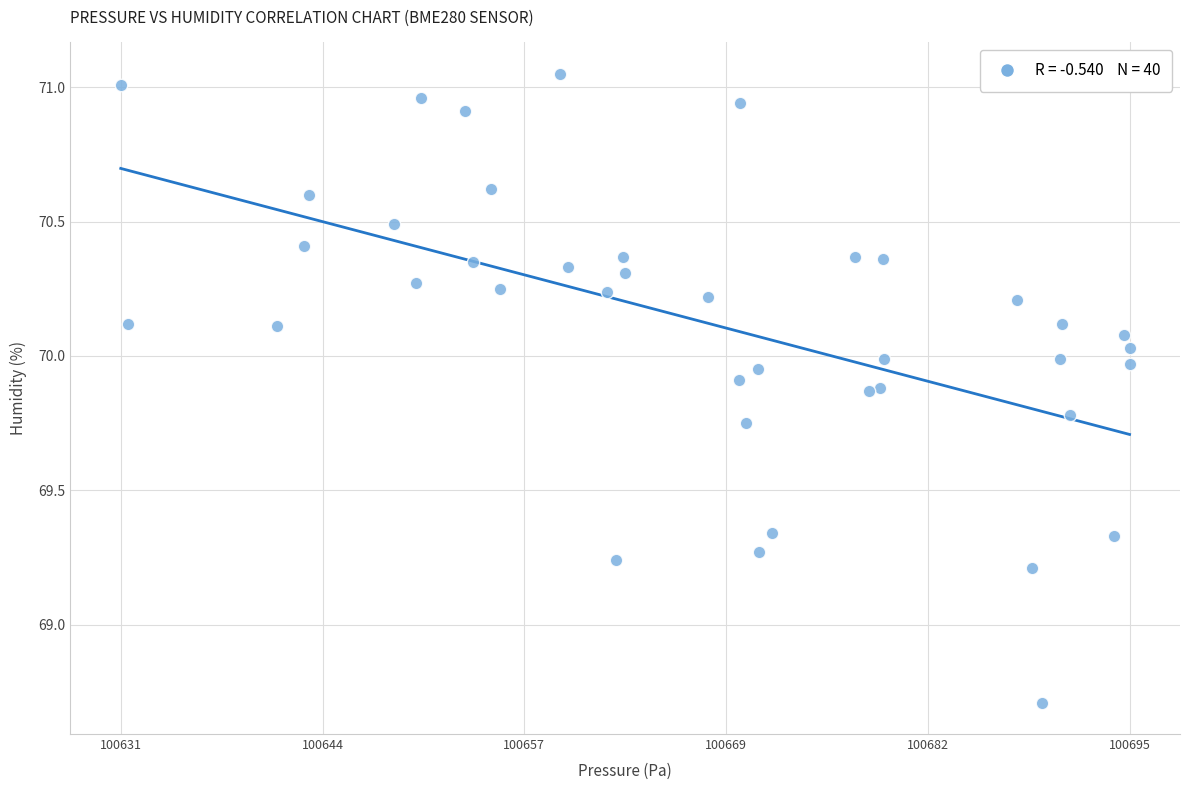

What is the range of Y values (max minus min)?

2.3